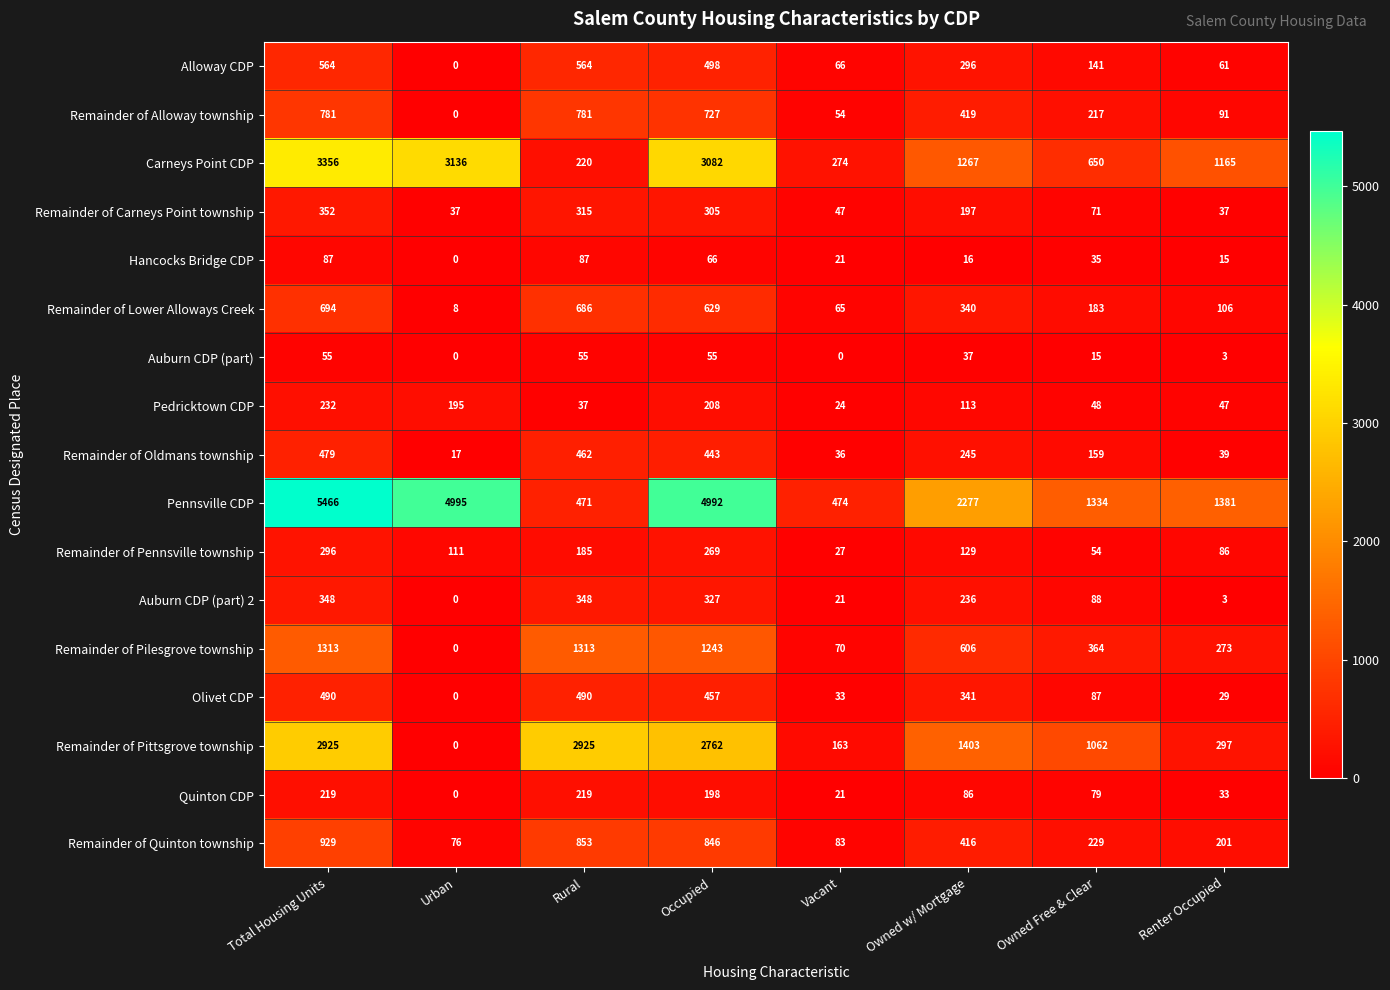

At how many categories does at least one series exceed 3607?

3